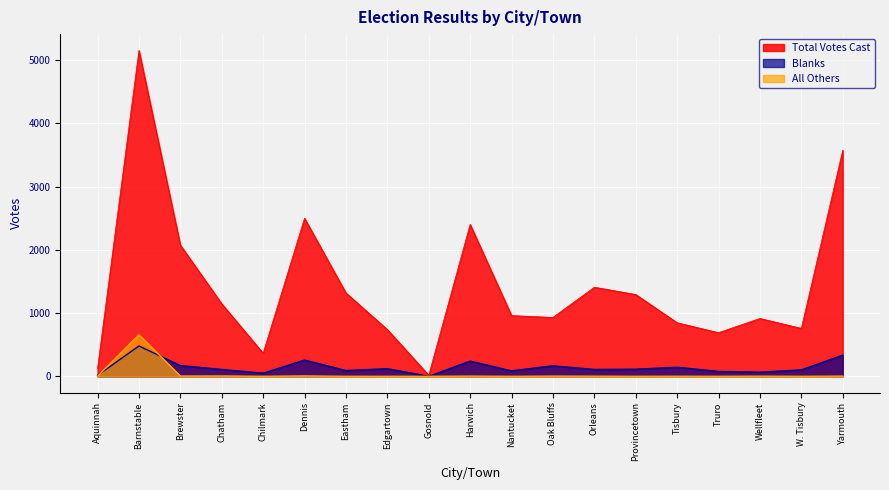

What is the average value of the Blanks series?

143